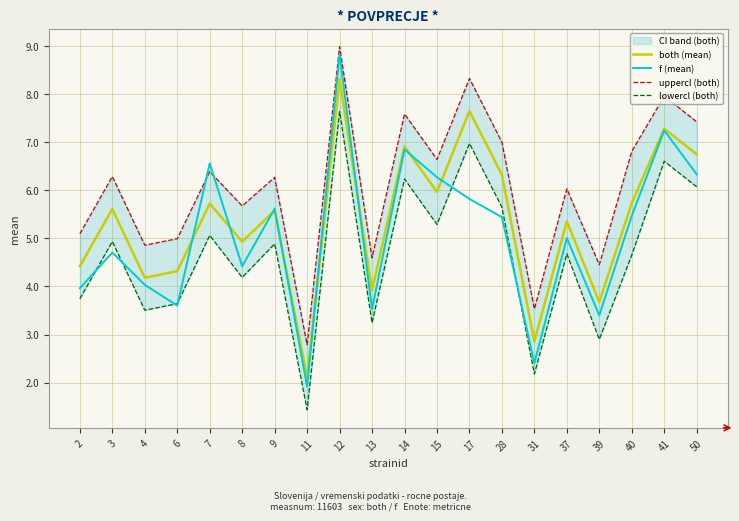

How many interior local peaks does the both (mean) series have?

8